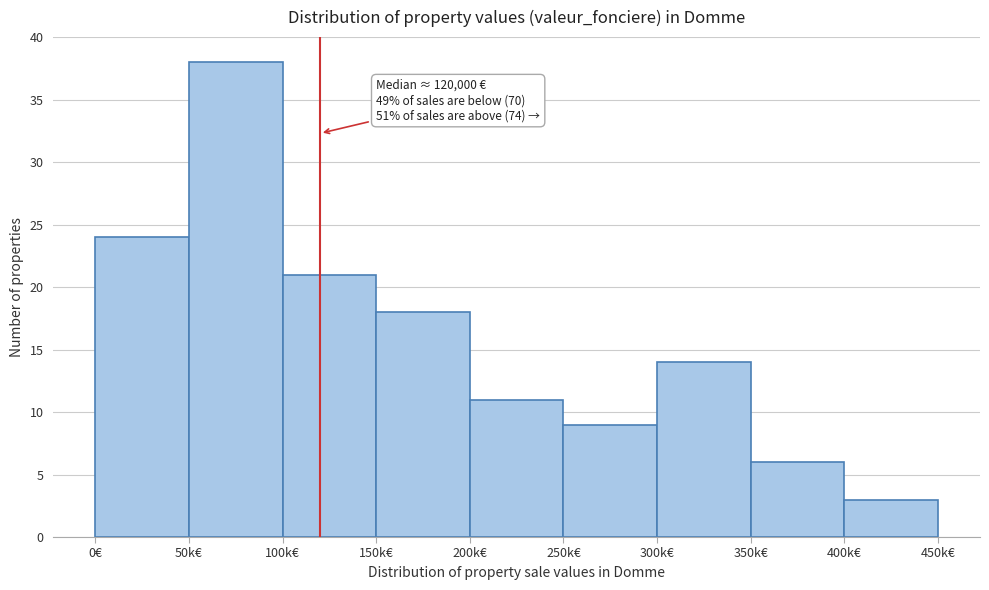

Reading left to right, list all the values displayed in this chart.

0€=24	50k€=38	100k€=21	150k€=18	200k€=11	250k€=9	300k€=14	350k€=6	400k€=3